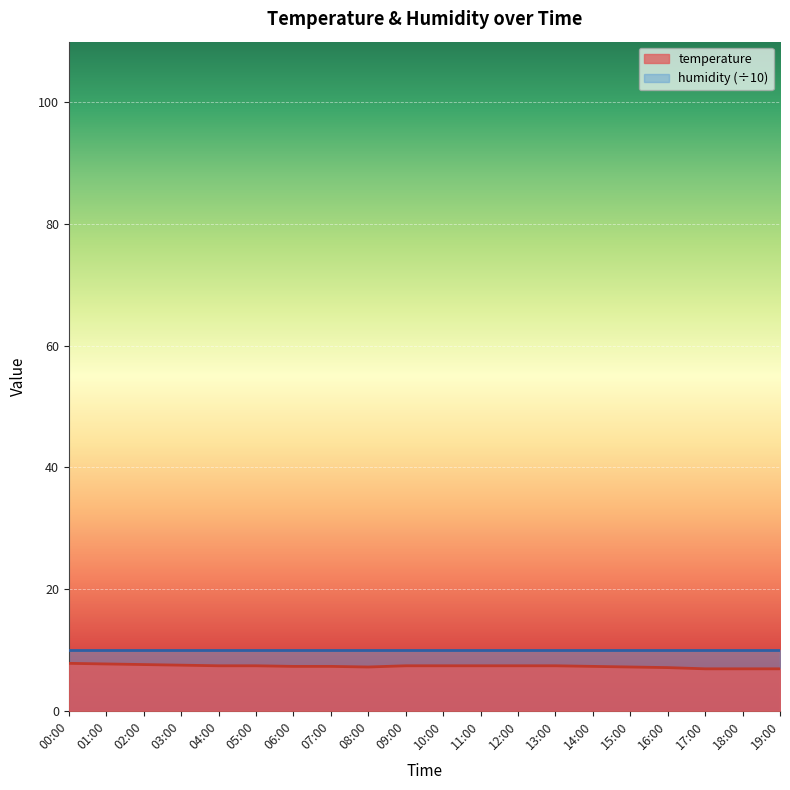

How many data points does each series have?

20